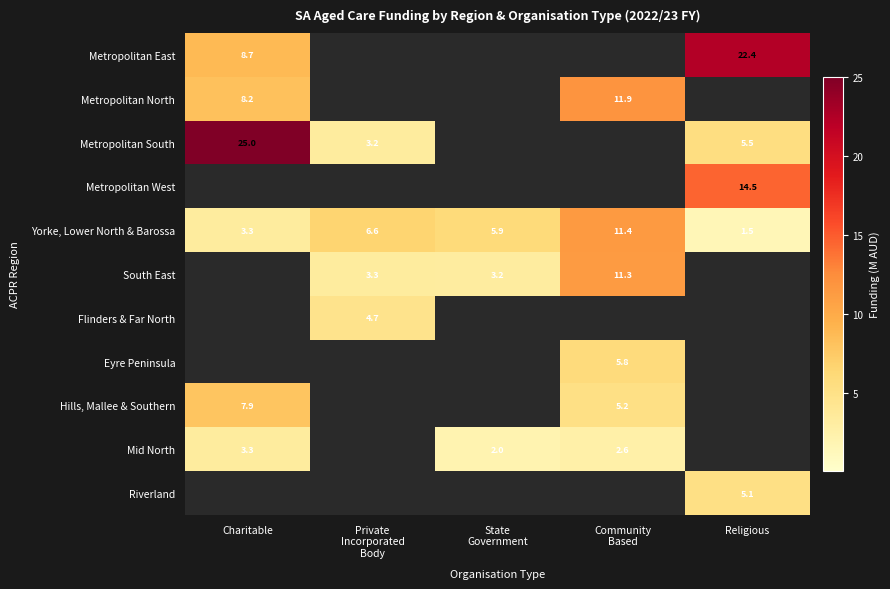

Which category has the highest value across all series?

Charitable